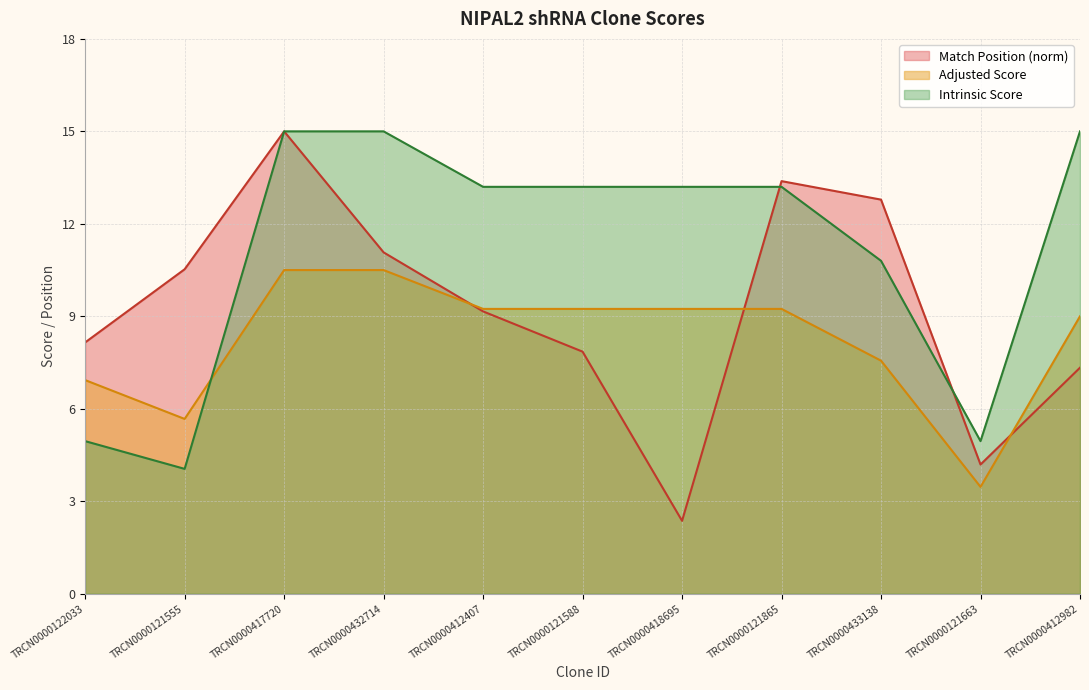

Between TRCN0000121588 and TRCN0000433138, which series saw the biggest shift?

Match Position (norm)